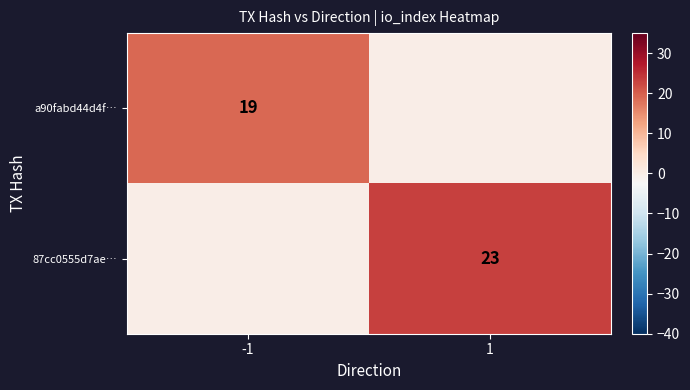

Is it true that 87cc0555d7ae… equals 9 at 1?

False